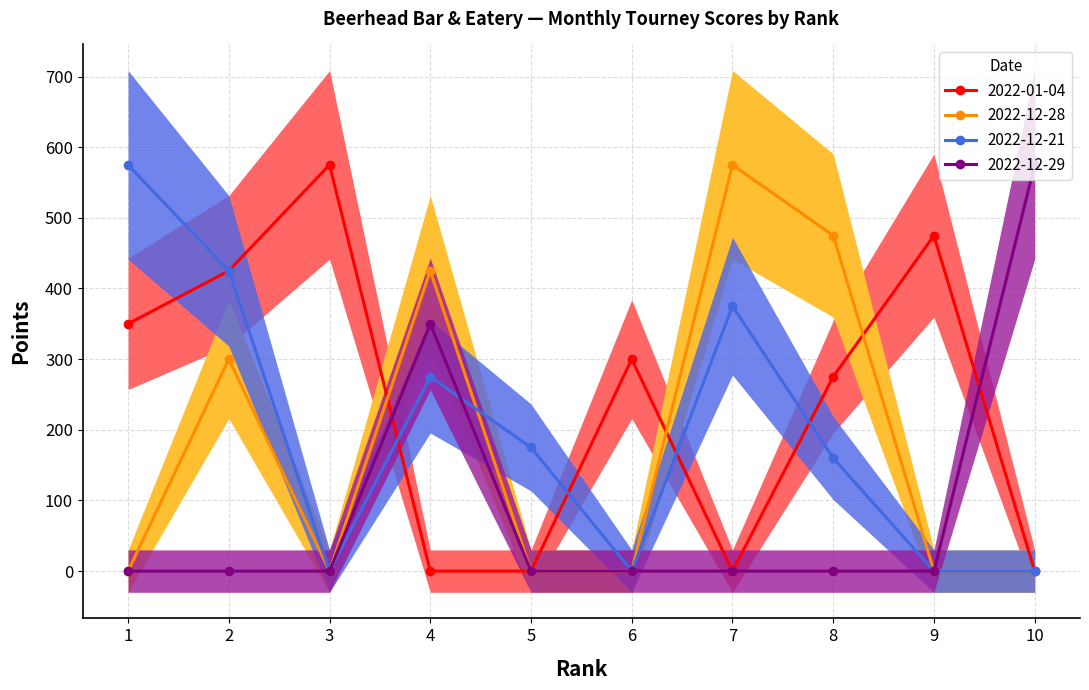

Is the value of 2022-12-29 at 4 greater than the value of 2022-12-28 at 10?

Yes